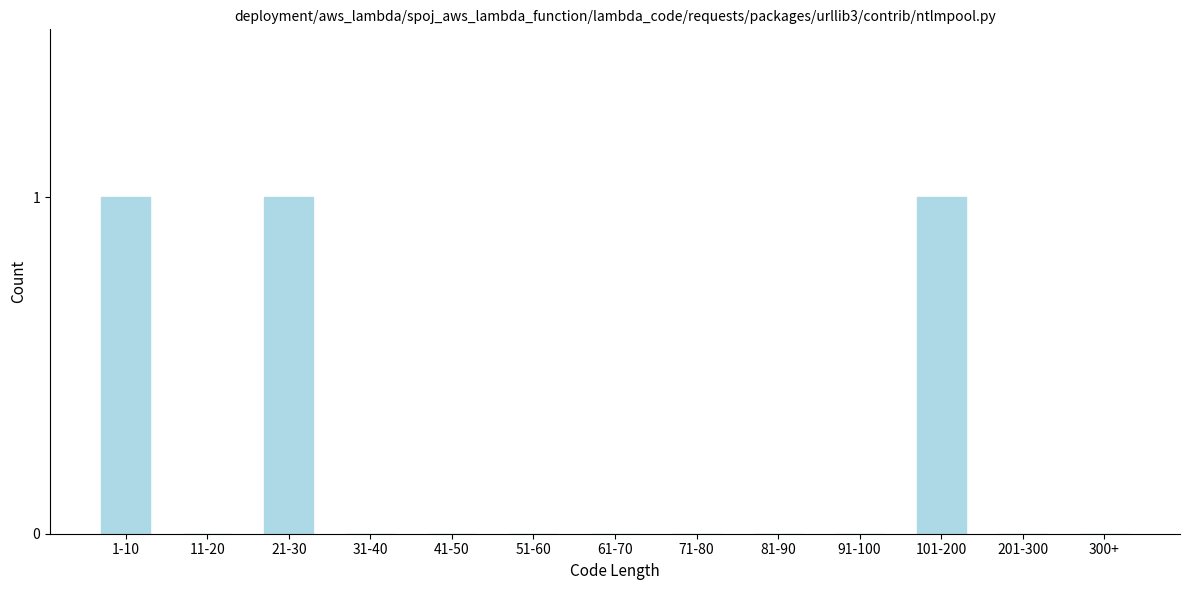

Reading left to right, extract all data points from this chart.

1-10=1	11-20=0	21-30=1	31-40=0	41-50=0	51-60=0	61-70=0	71-80=0	81-90=0	91-100=0	101-200=1	201-300=0	300+=0